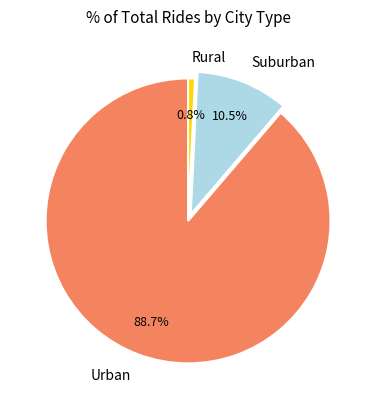

Which category has the biggest portion of the pie?

Urban